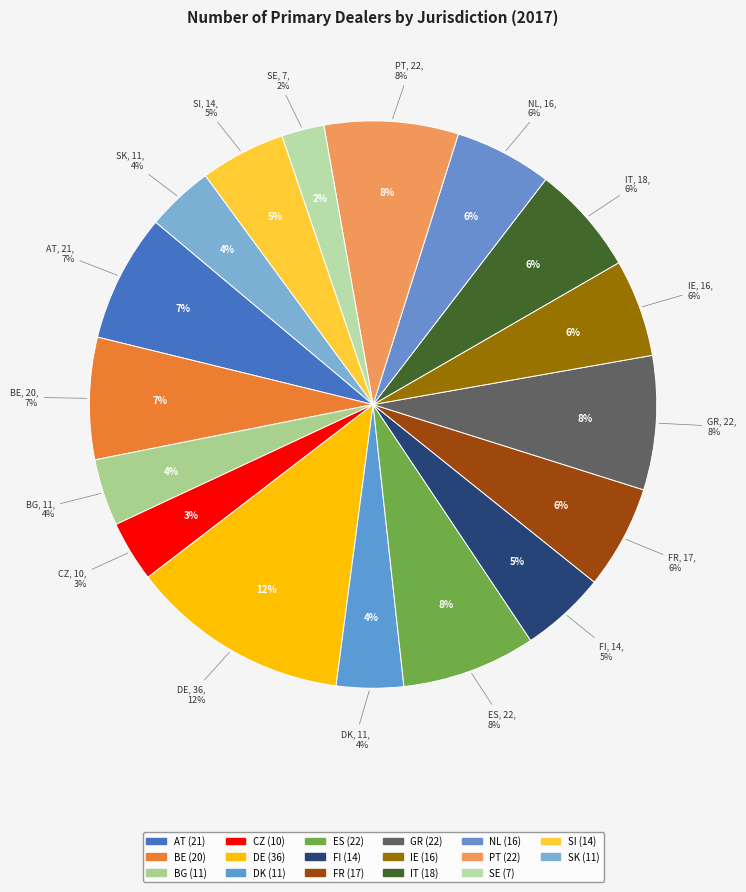

Is there a majority slice in this chart?

No